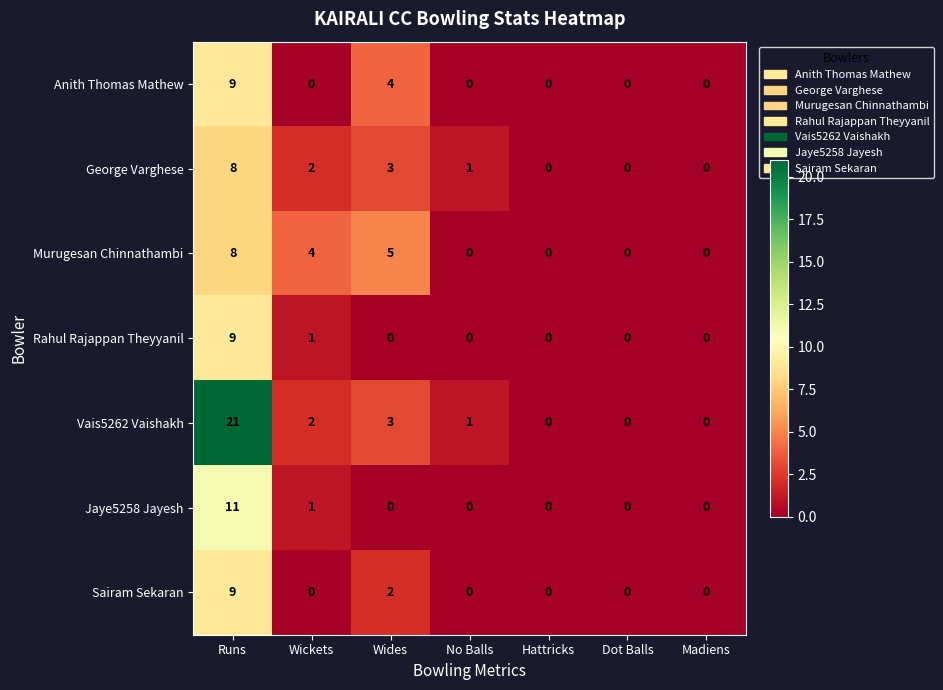

At how many categories does at least one series exceed 7?

1